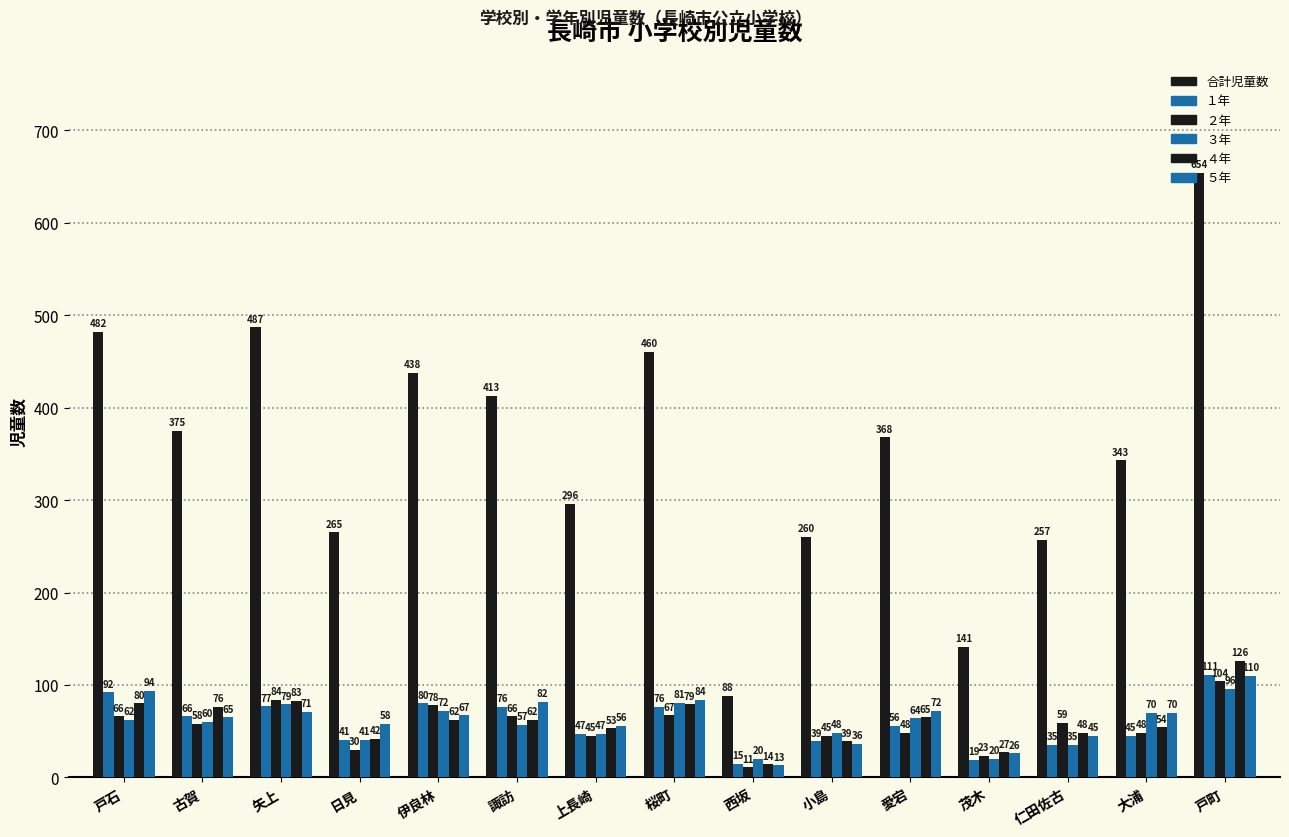

Count the number of data series in this chart.

6